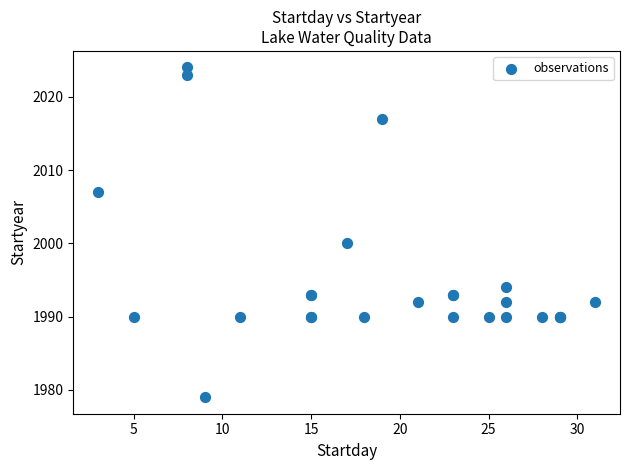

What Y value in the scatter plot is closest to 2001?

2000